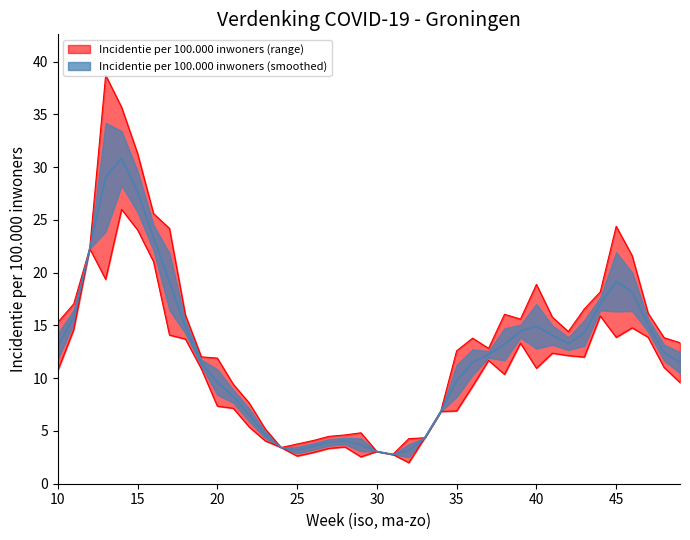

Which category has the lowest value in the Week series?

10